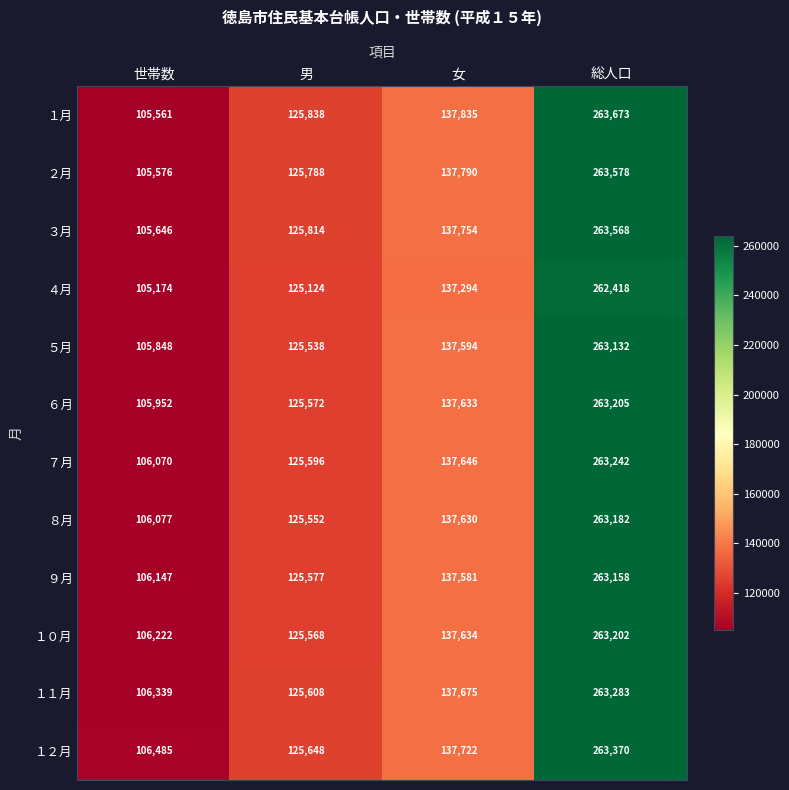

Which series has the widest spread of values?

１月